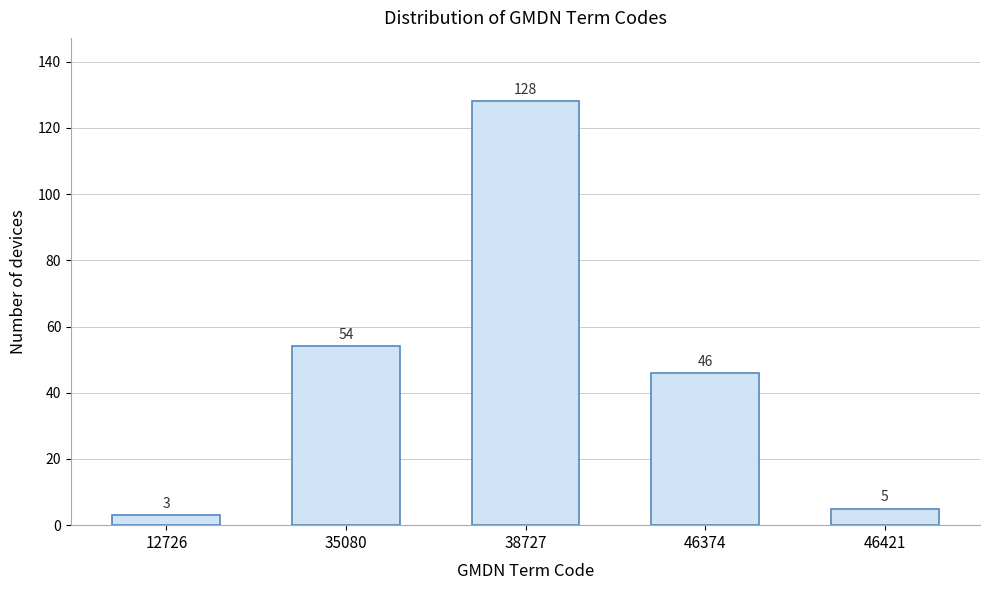

Reading left to right, extract all data points from this chart.

3	54	128	46	5